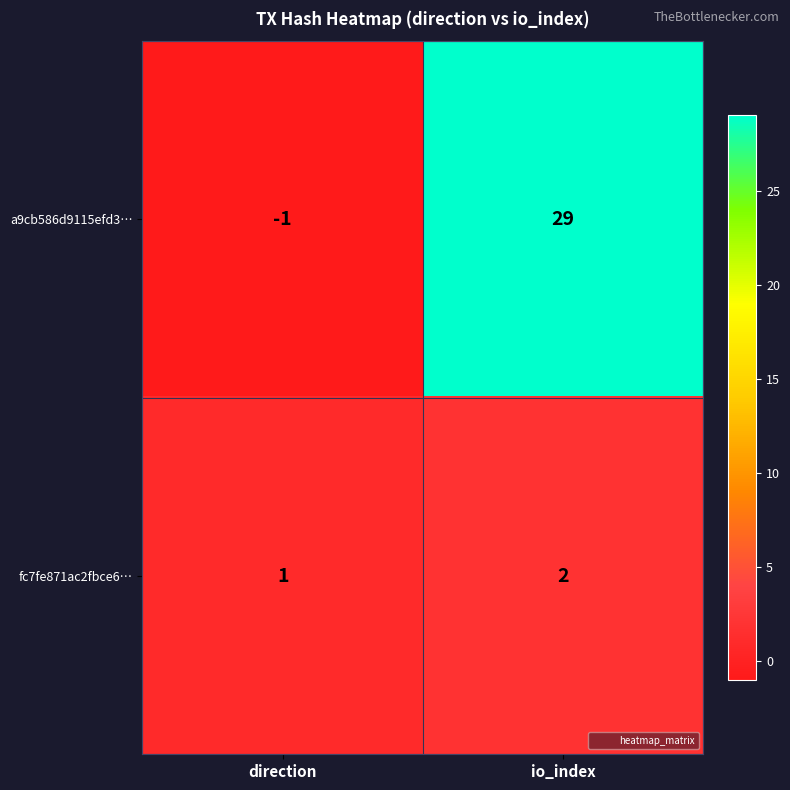

Which series has the largest total across all categories?

a9cb586d9115efd3…